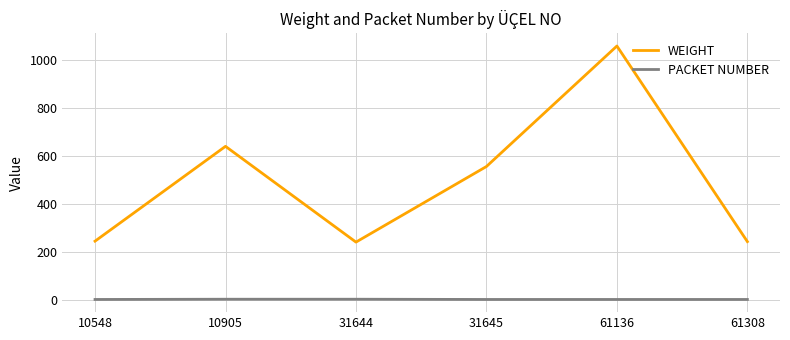

Does the chart have visible grid lines?

Yes